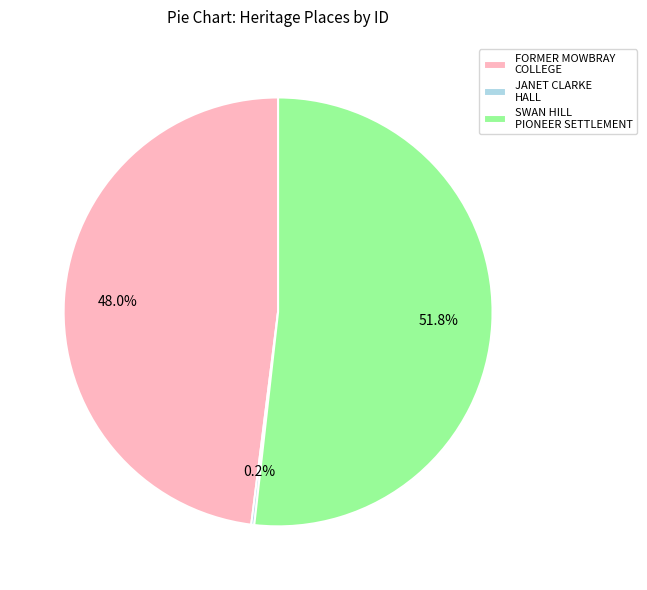

Is the sum of SWAN HILL PIONEER SETTLEMENT and FORMER MOWBRAY COLLEGE greater than half?

Yes